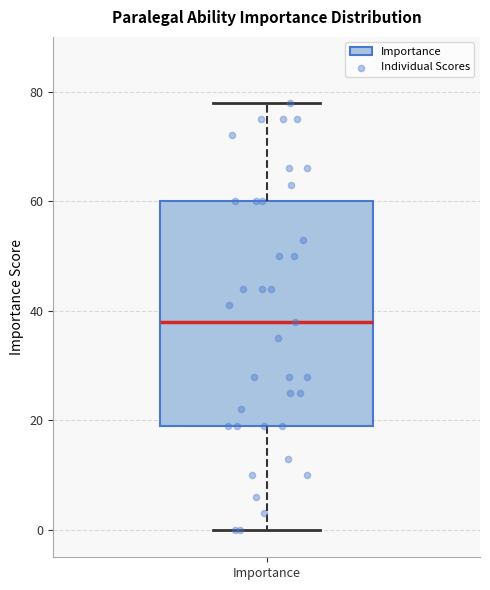

Read this box plot against the y-axis: the position of the median line, the range covered by the box, and the ends of both whiskers. The values are not printed on the chart, so give them approximately, as read against the axis.

median 38, box 20 to 60, whiskers 0 to 78